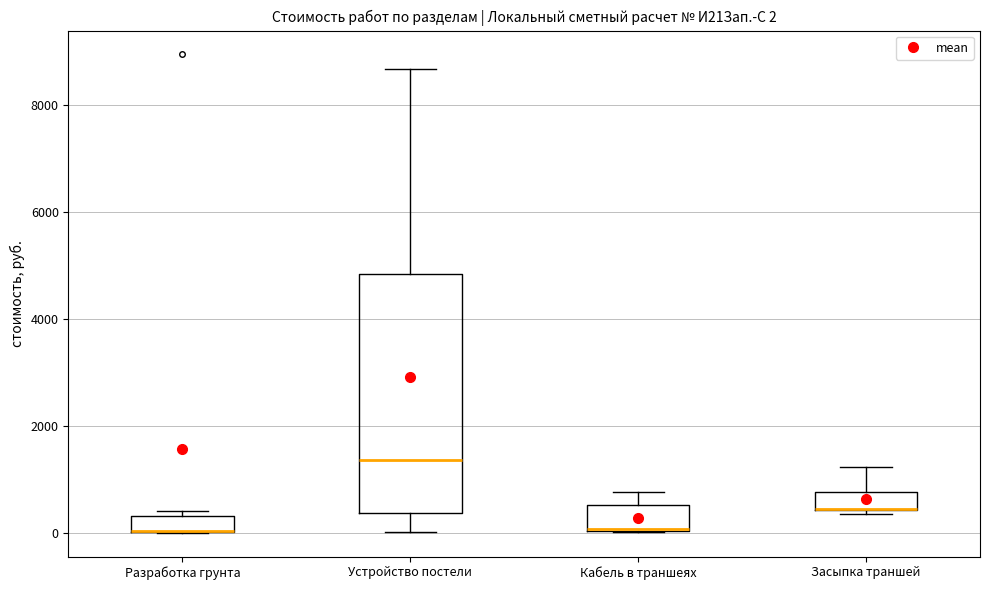

Comparing the boxes themselves (not the whiskers), which one is the tallest?

Устройство постели